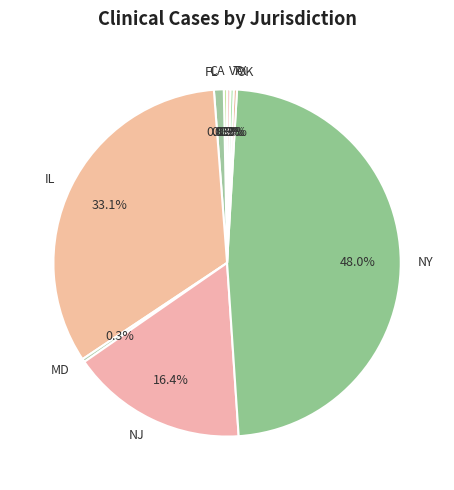

Is IL the majority of the pie?

No